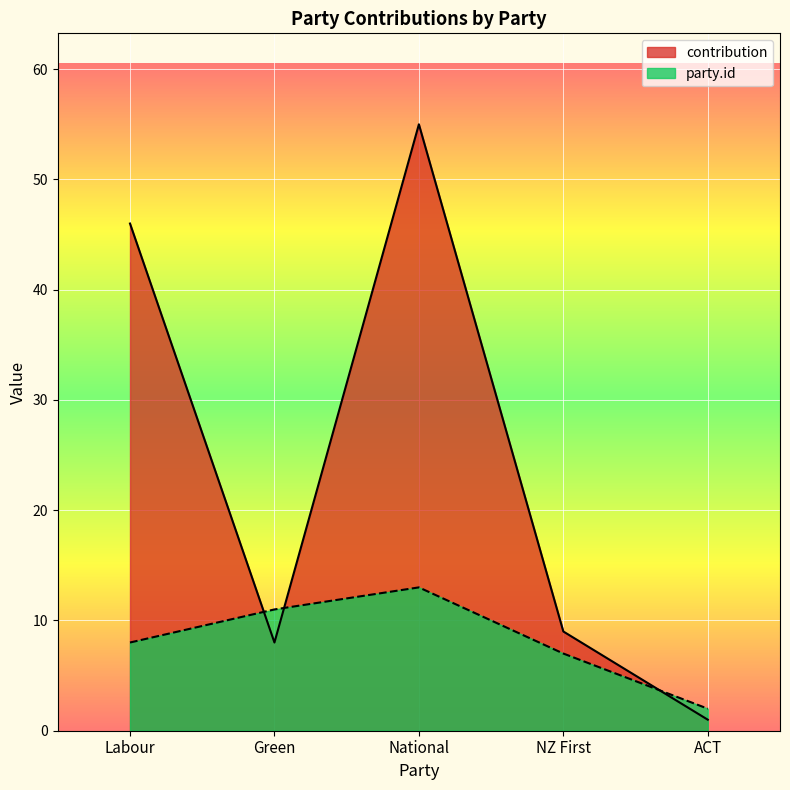

Between which two adjacent categories do party.id and contribution first intersect?

Labour and Green